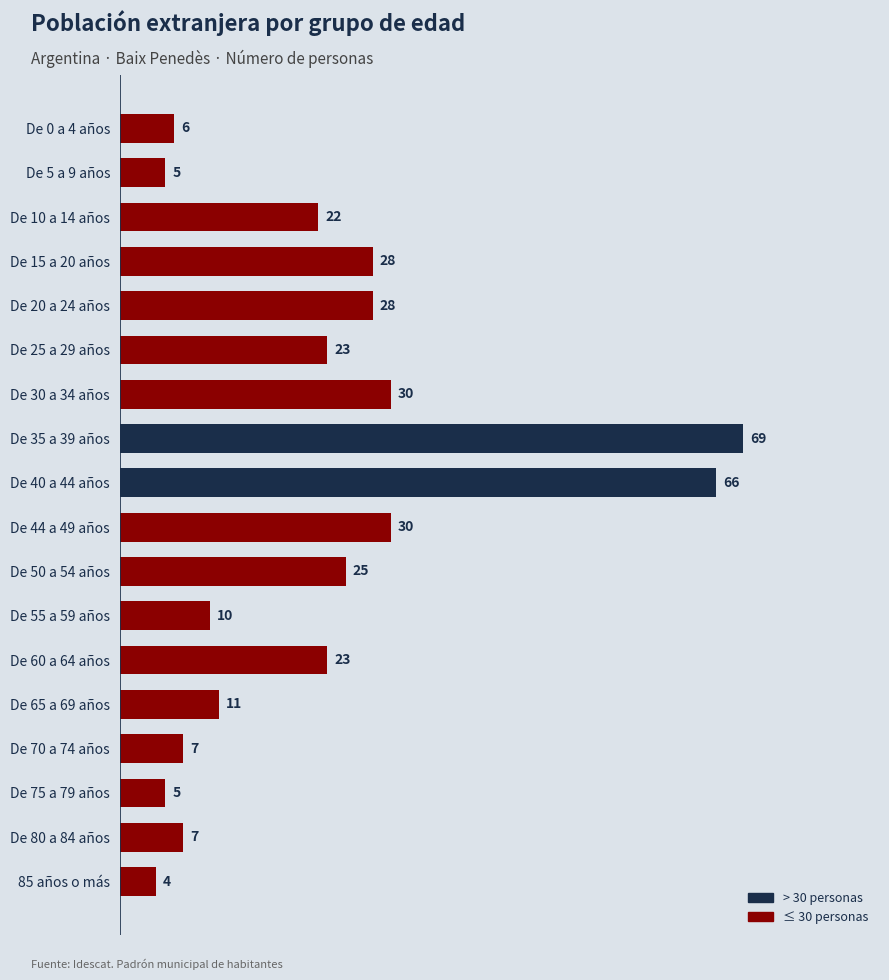

Approximately how many times larger is the value at De 25 a 29 años compared to De 40 a 44 años?

0.3